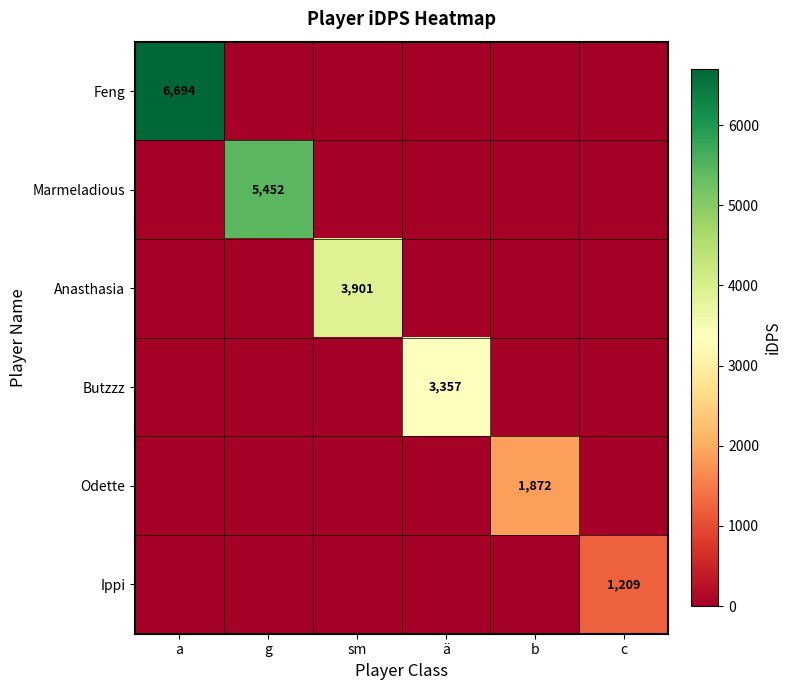

Between a and ä, which series saw the biggest shift?

Feng